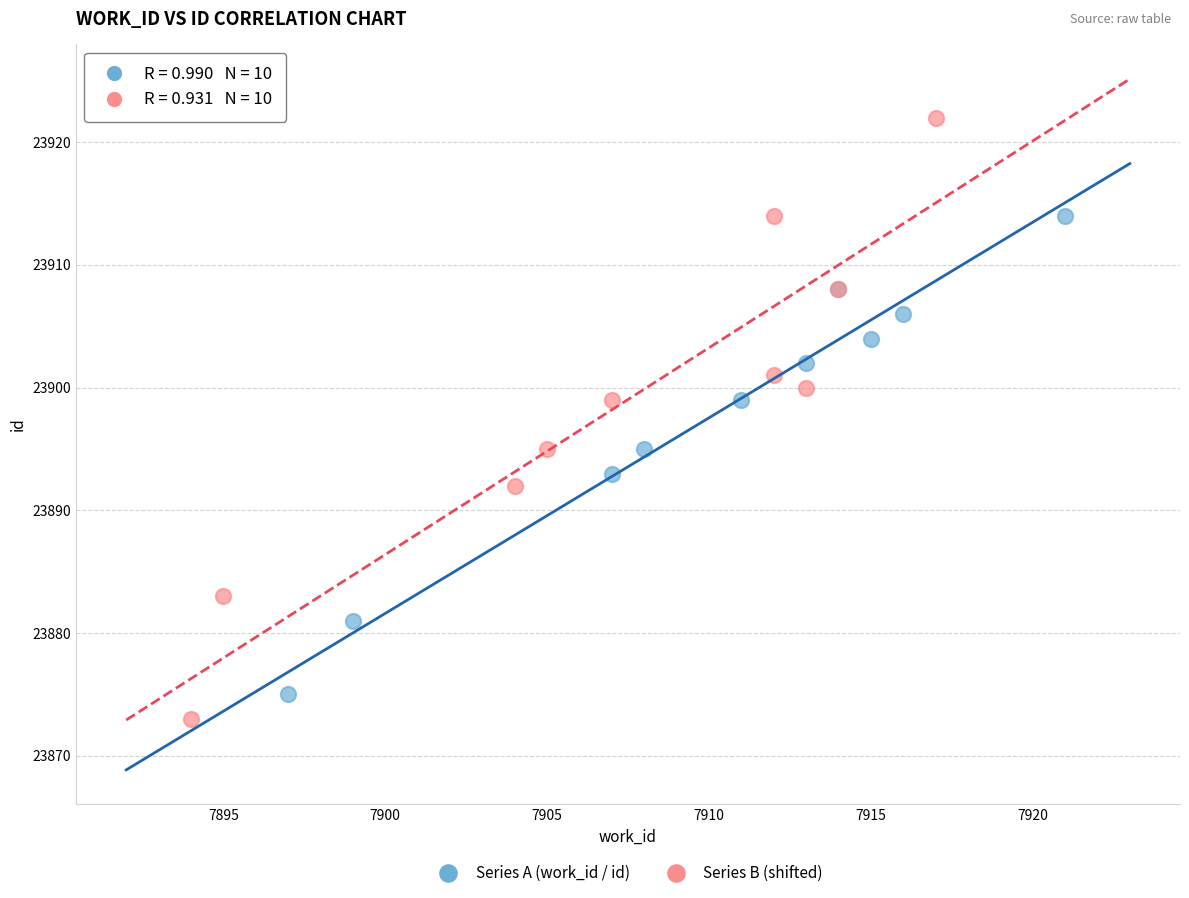

Which series has the largest Y range (max minus min)?

Series B (shifted)